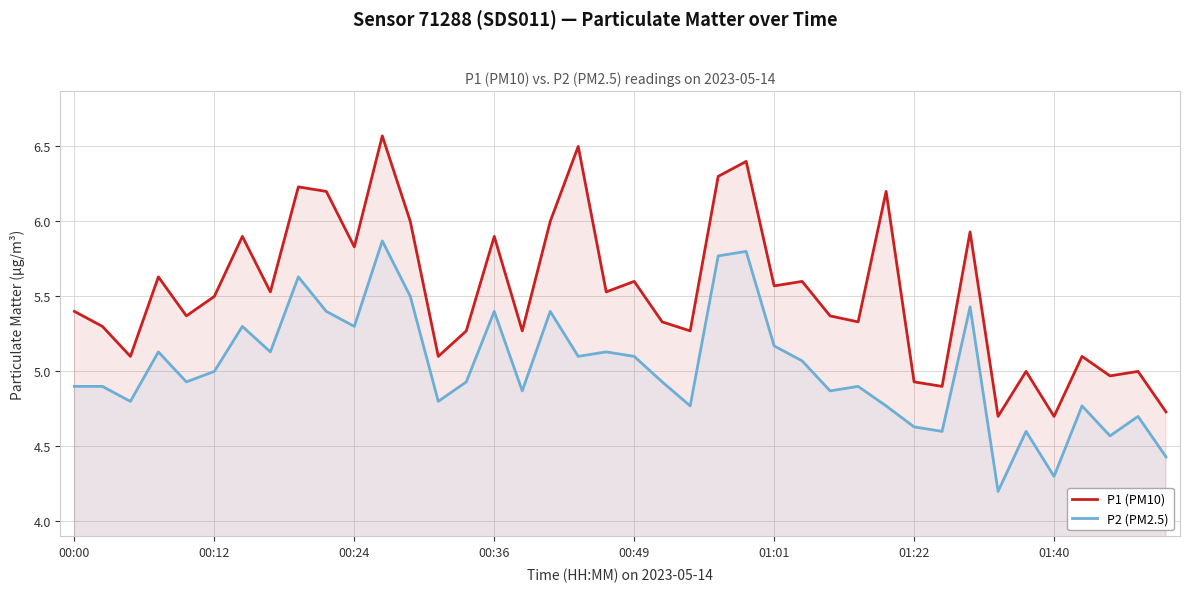

What is the sum of all P1 (PM10) values?

221.1